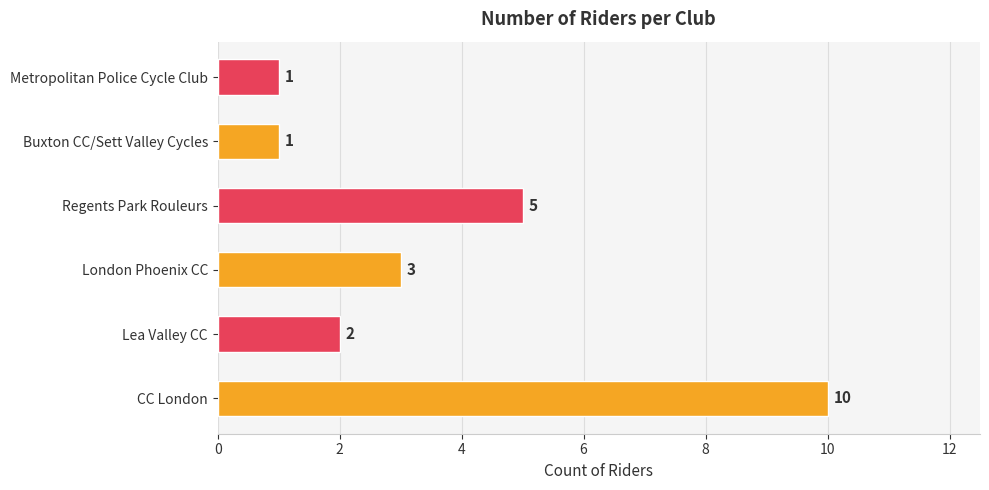

Is it true that the value at CC London is 10?

True